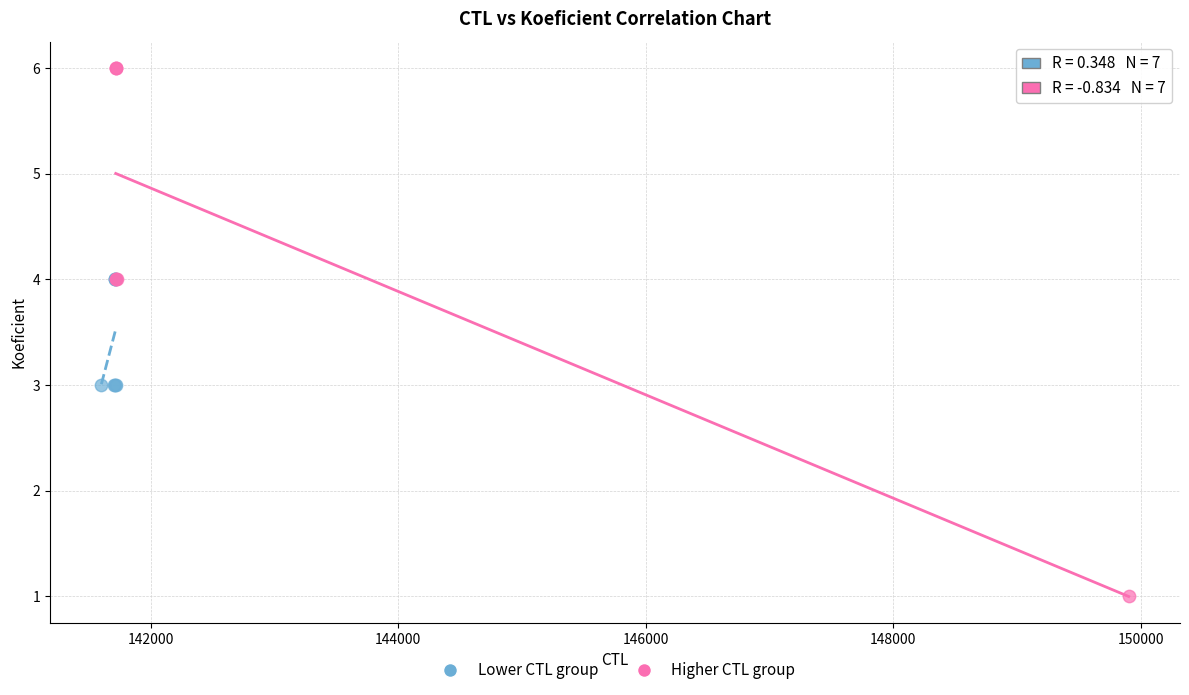

What are all the series names shown in the legend?

Lower CTL group, Higher CTL group